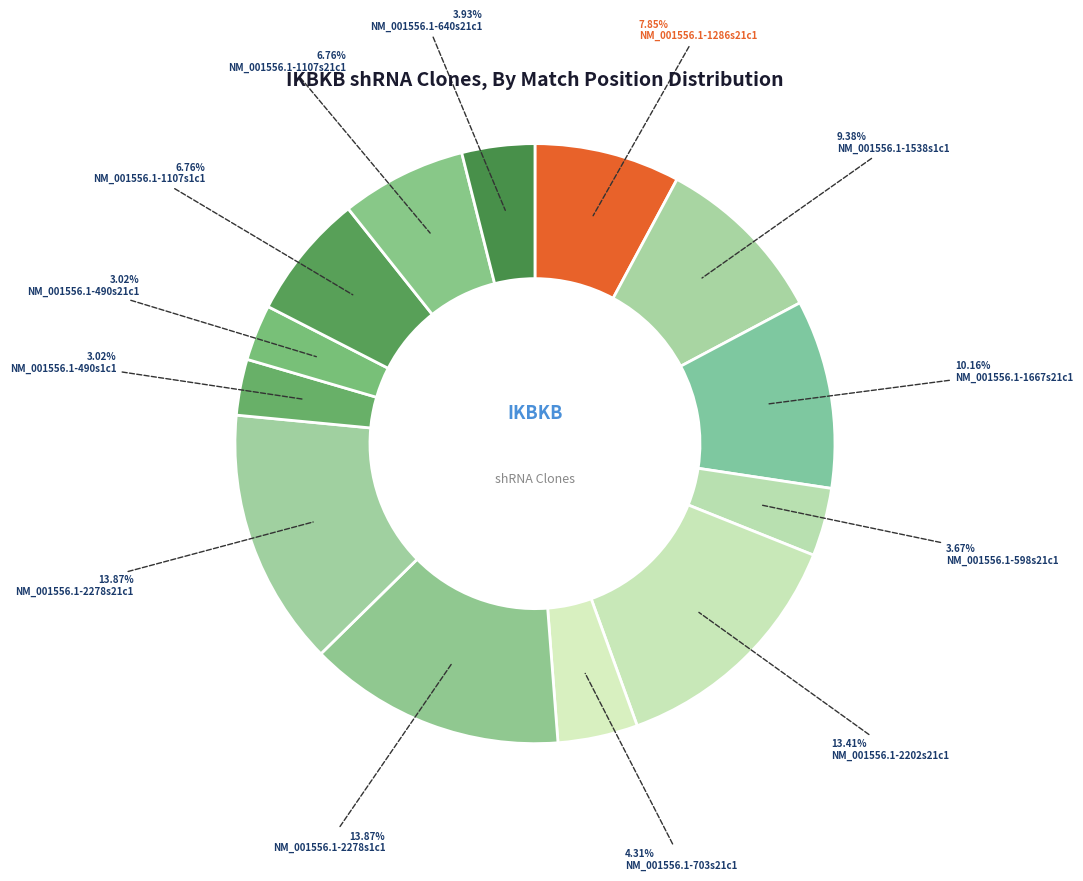

How many slices are in this pie chart?

13